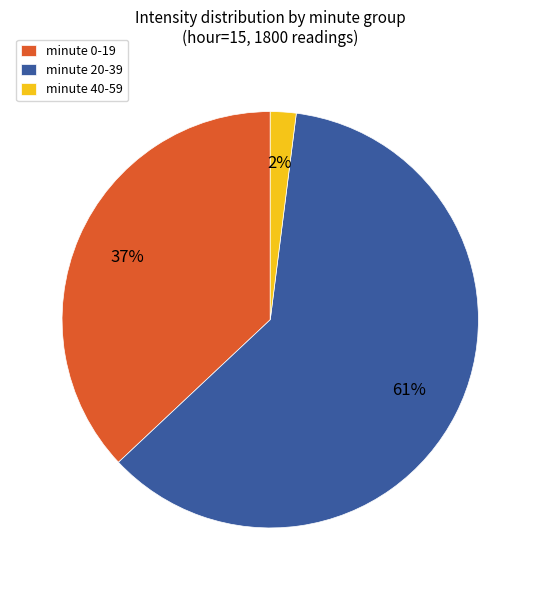

Is there a majority slice in this chart?

Yes